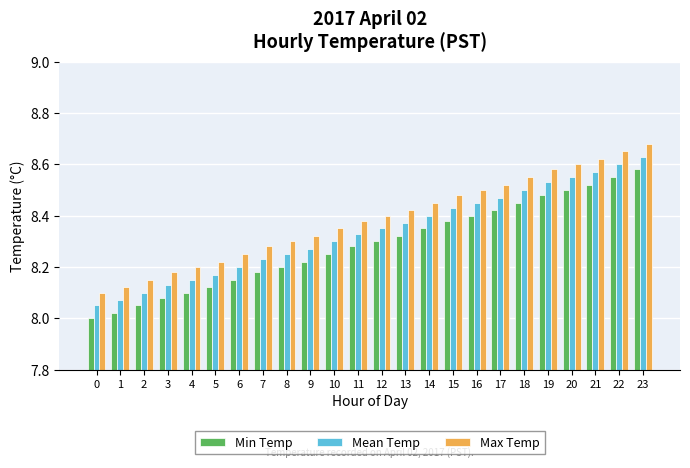

Is the value of Mean Temp at 17 greater than the value of Max Temp at 14?

Yes